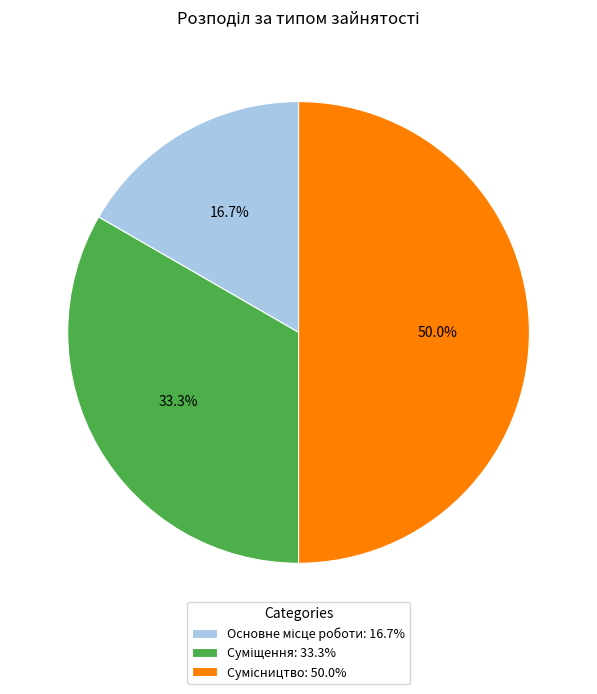

To the nearest percent, what is the combined percentage of Сумісництво and Основне місце роботи?

67%